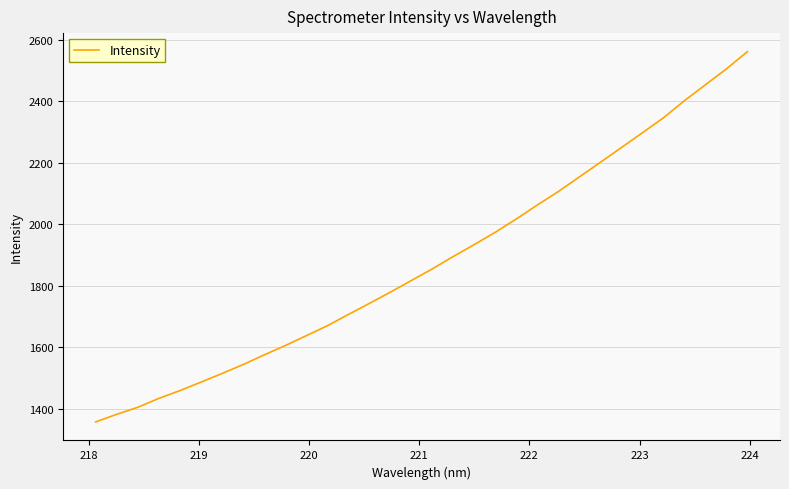

What is the greatest value displayed?

2562.0